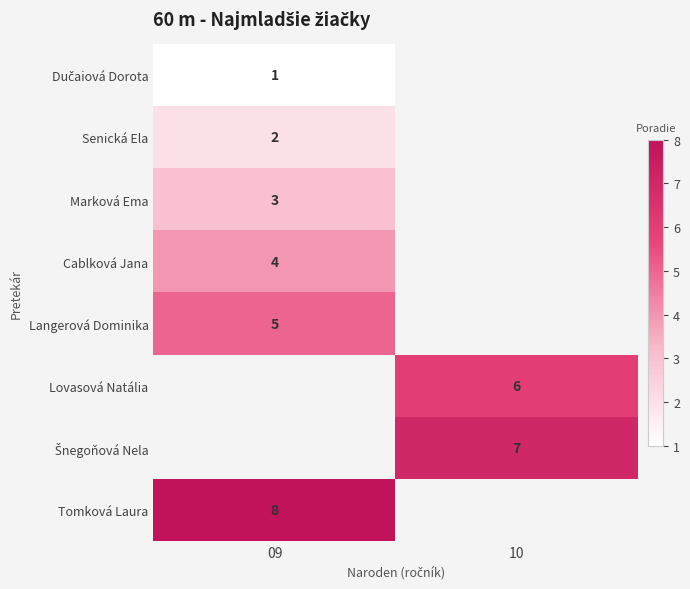

The value of Marková Ema at 09 is 4. True or false?

False